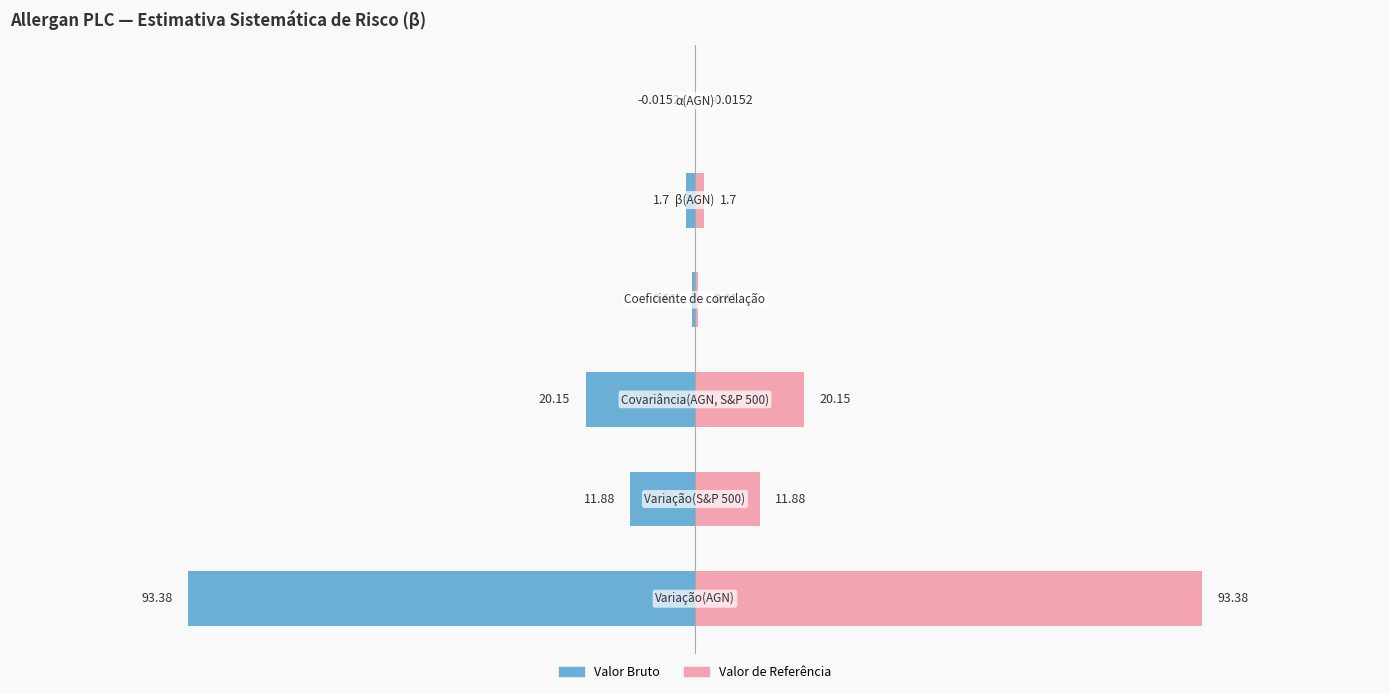

What is the value of the Valor Bruto bar at the 5th from the left?

-1.7